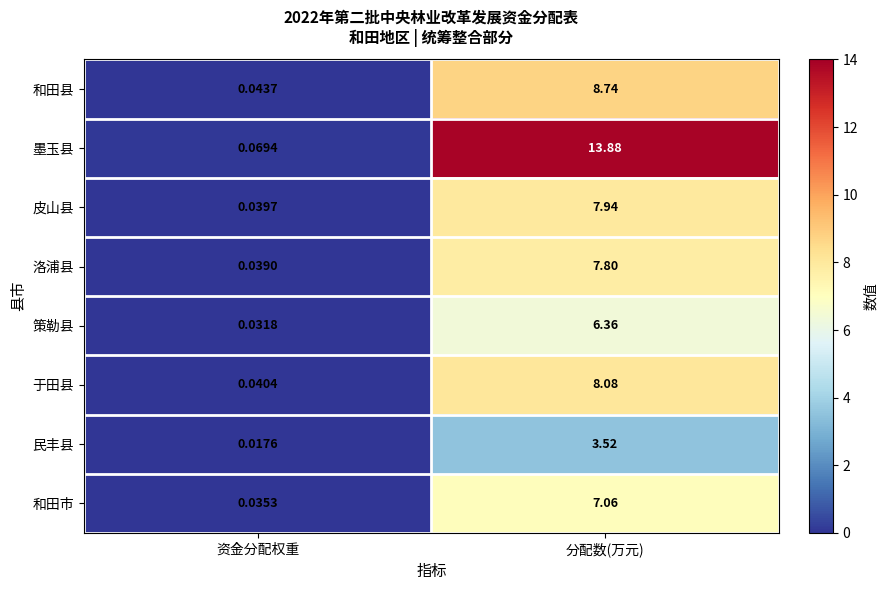

Where does the 于田县 series first go above 8?

分配数(万元)